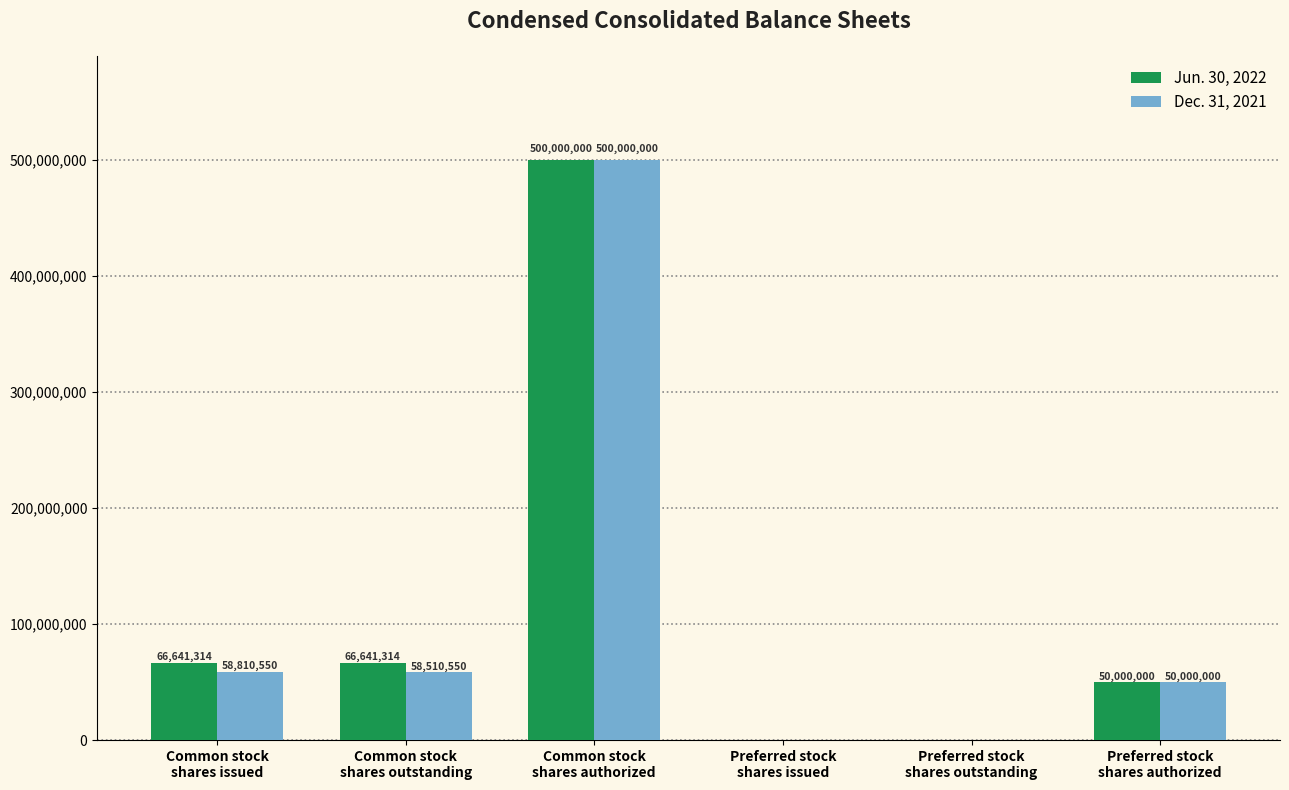

How many values in Jun. 30, 2022 are above zero?

4